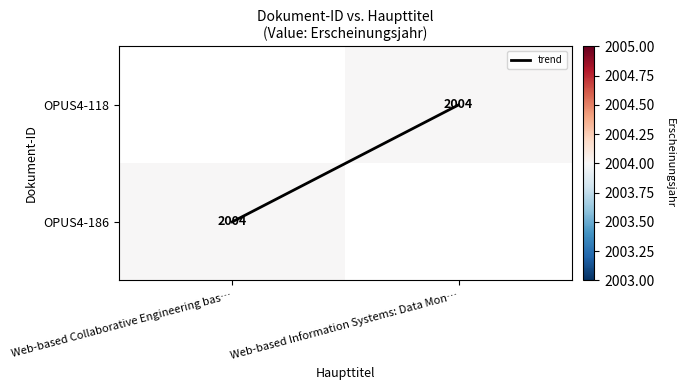

Read the OPUS4-186 value at Web-based Collaborative Engineering bas….

2004.0